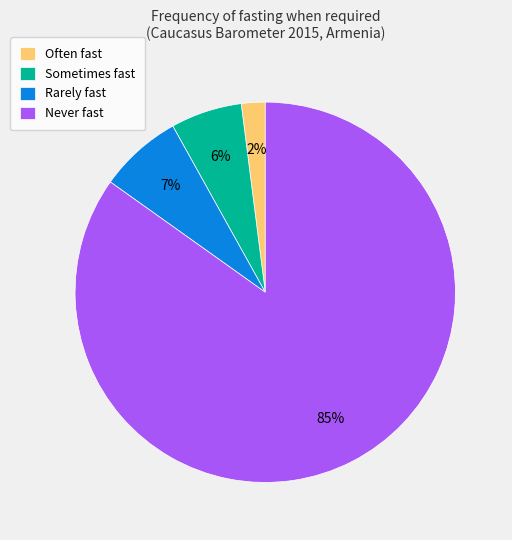

The Often fast slice represents 2% of the pie. True or false?

True